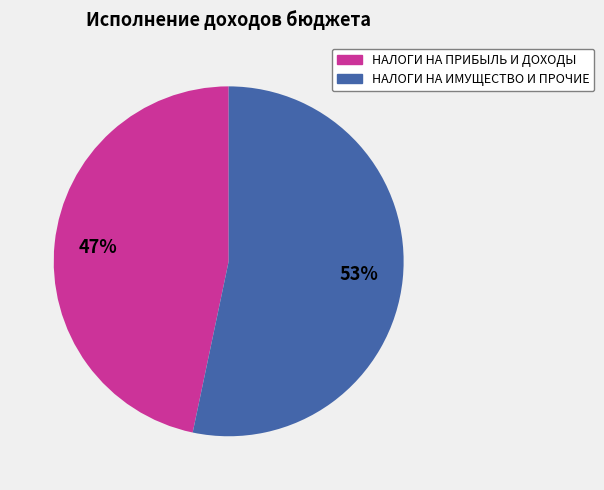

To the nearest percent, what is the average slice percentage?

50%